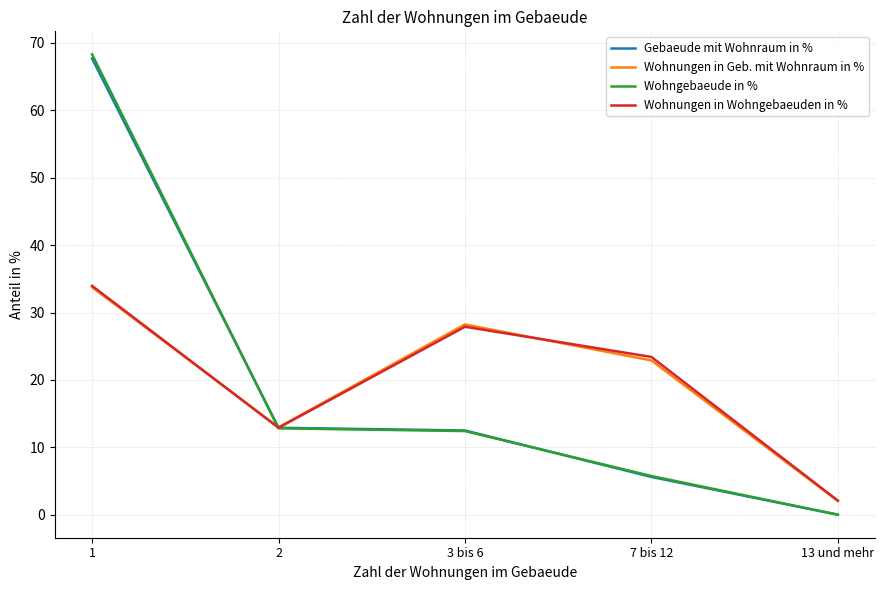

What is the total value across all series at 7 bis 12?

57.6